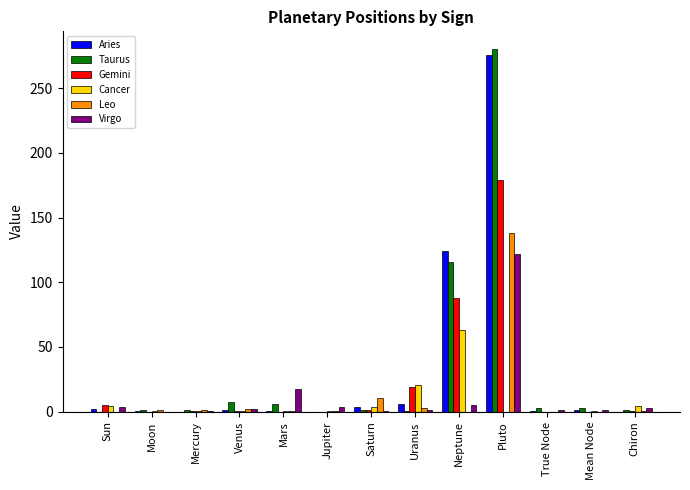

Which category has the highest value in the Taurus series?

Pluto